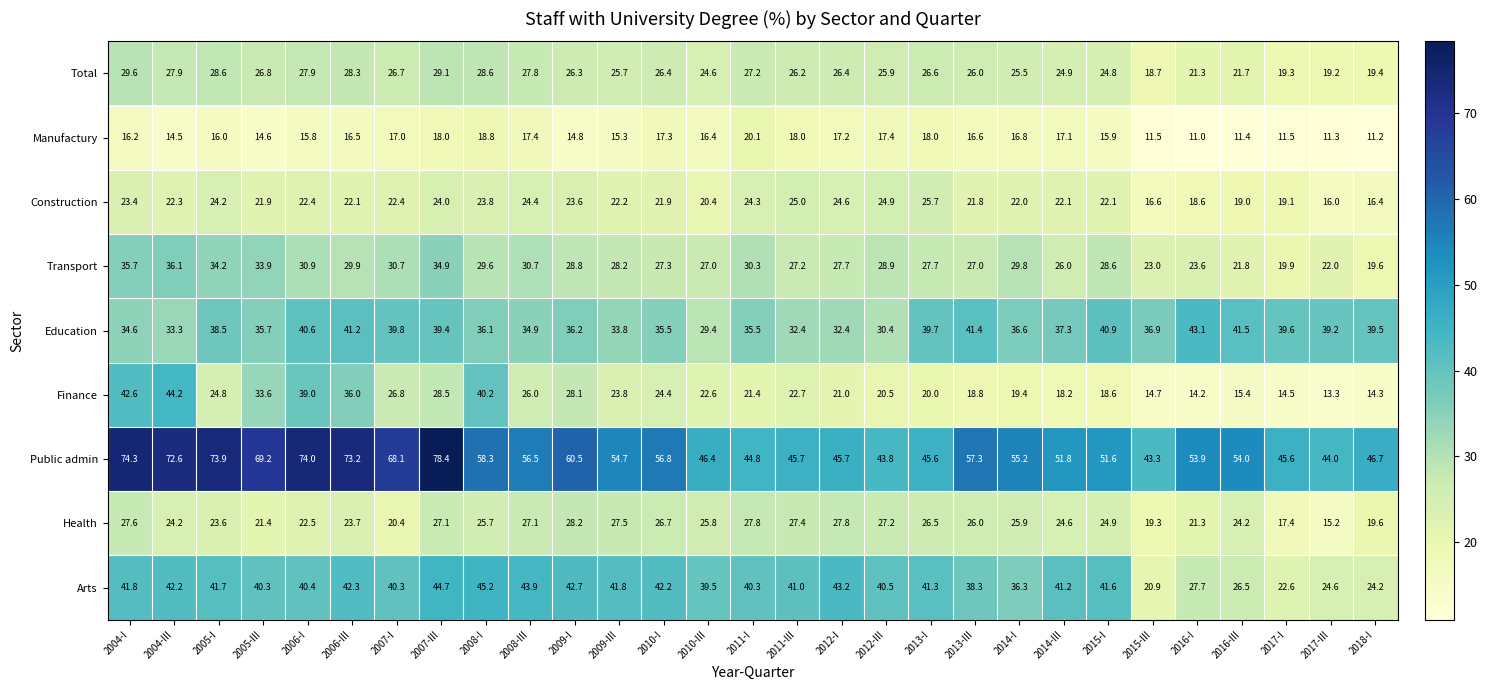

What is the sum of the Finance values at 2004-III and 2005-III?

77.8